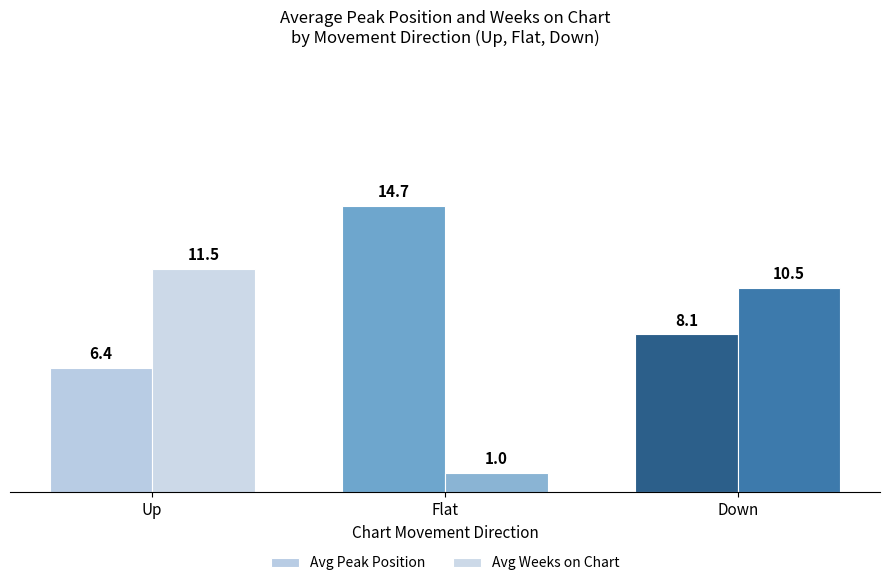

What is the total value across all series at Flat?

15.7